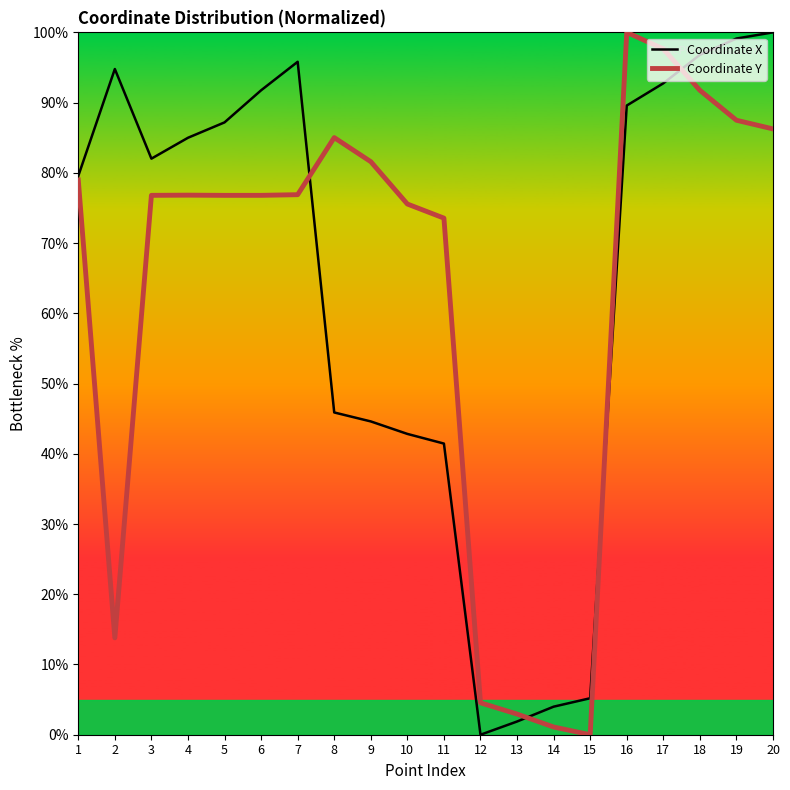

Which series has the largest total across all categories?

Coordinate X